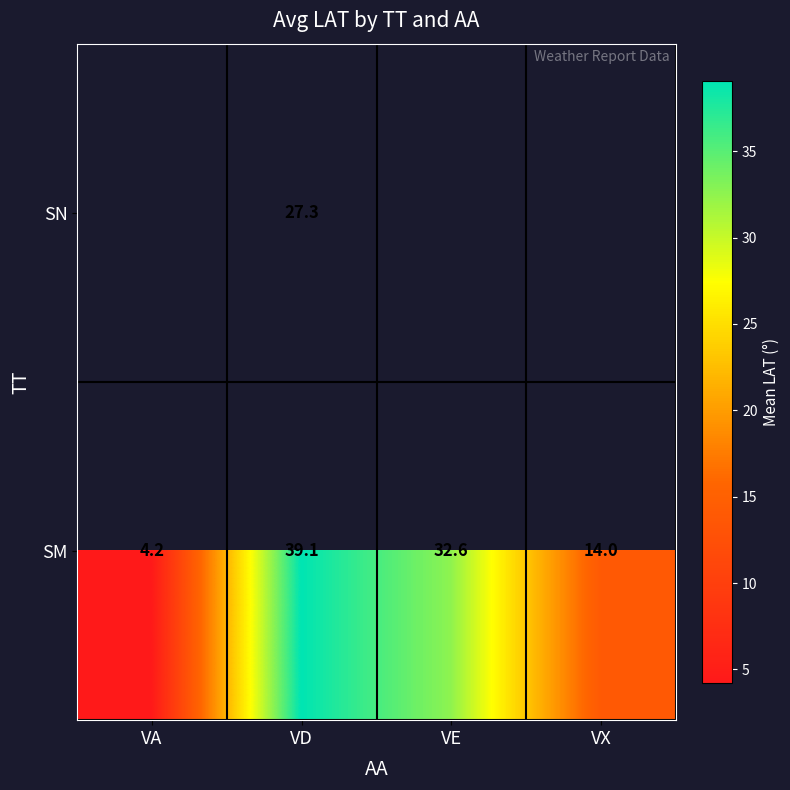

At which category is the sum across all series the highest?

VD